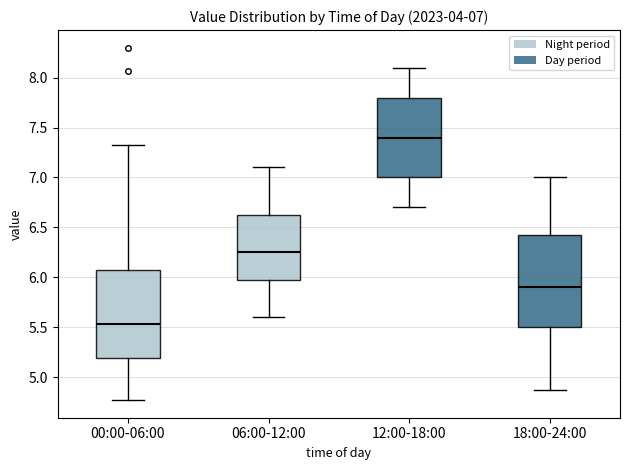

Which box has the lowest median line?

00:00-06:00